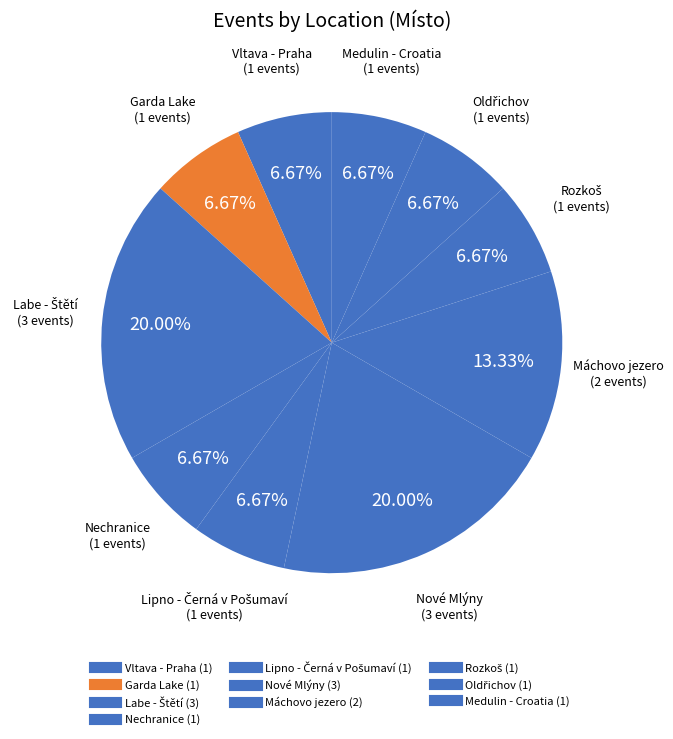

What is the largest slice in the pie chart?

Labe - Štětí